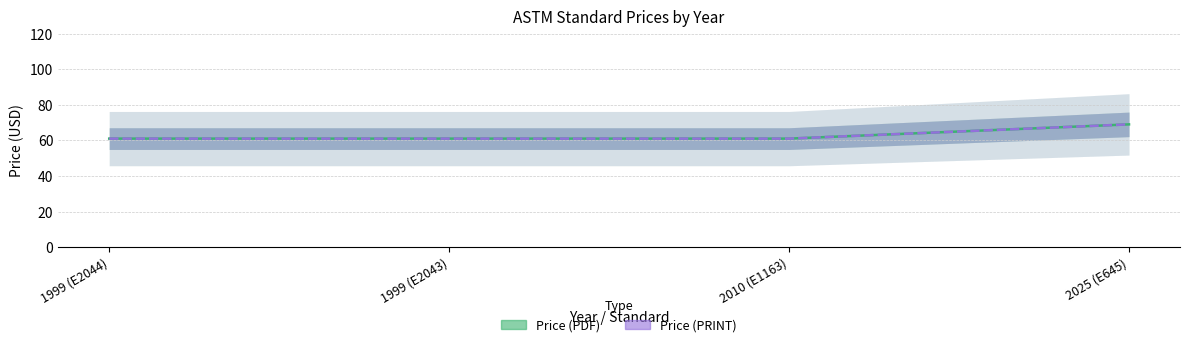

Reading left to right, what are all the values shown in this chart?

Price (PDF) line: 61	61	61	69
Price (PRINT) line: 61	61	61	69